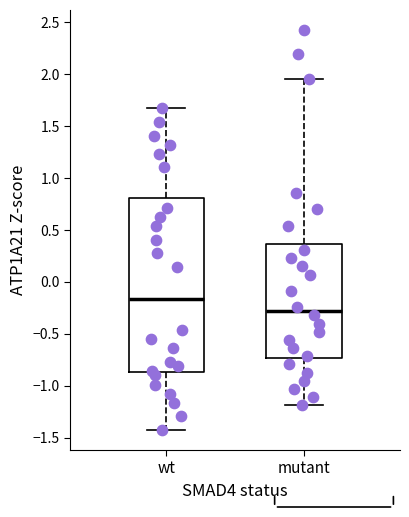

Reading left to right, transcribe this box plot: for each box, give where its median line is, the range the box spans, and where its two whiskers end, as read against the y-axis. The values are not printed on the chart, so give them approximately, as read against the axis.

wt: median -0.15, box -0.85 to 0.80, whiskers -1.45 to 1.65
mutant: median -0.30, box -0.75 to 0.35, whiskers -1.20 to 1.95